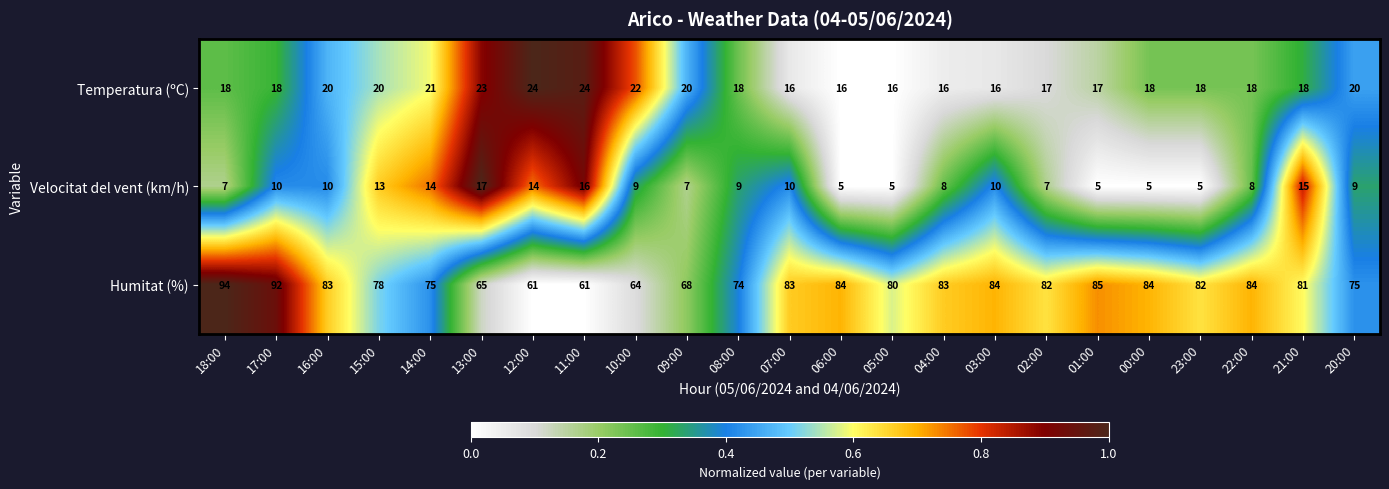

Count the number of data series in this chart.

3